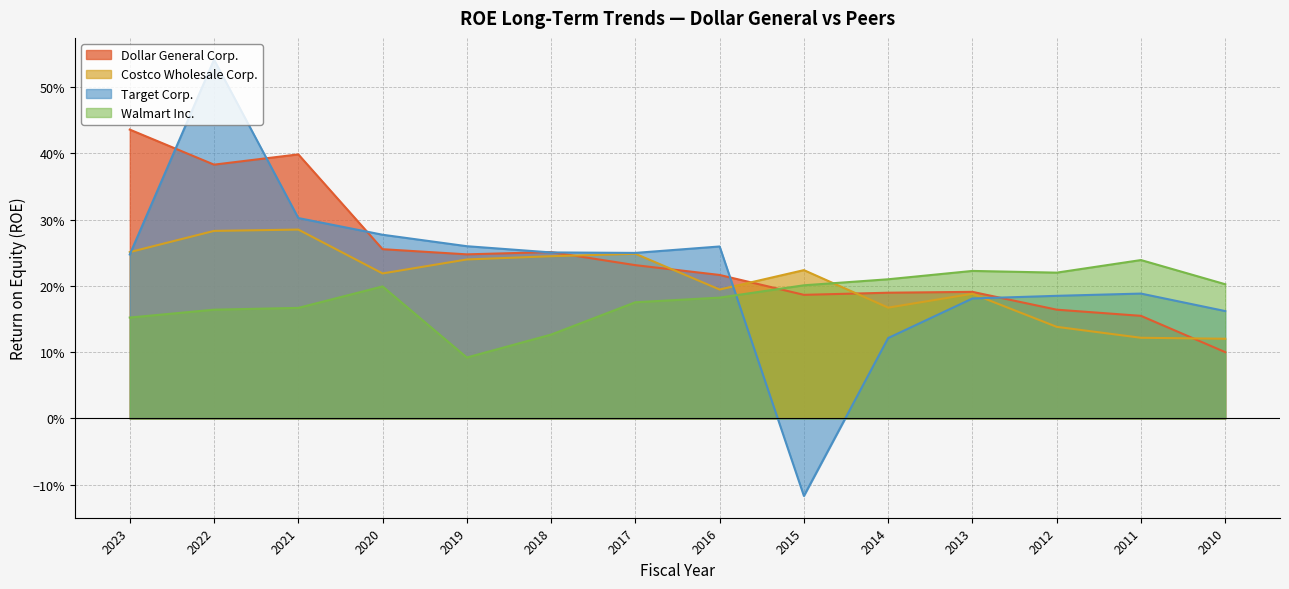

What is the average value of the Walmart Inc. series?

0.2